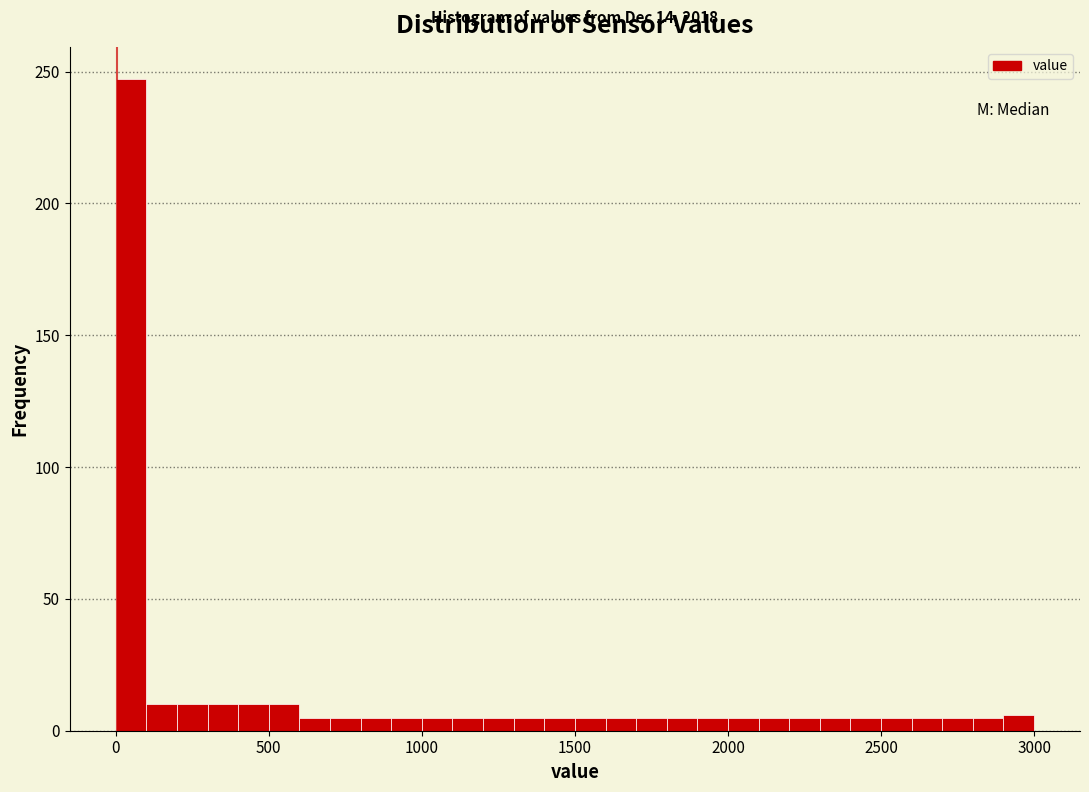

Read against the x-axis, roughly where is the centre of the tallest bar?

50